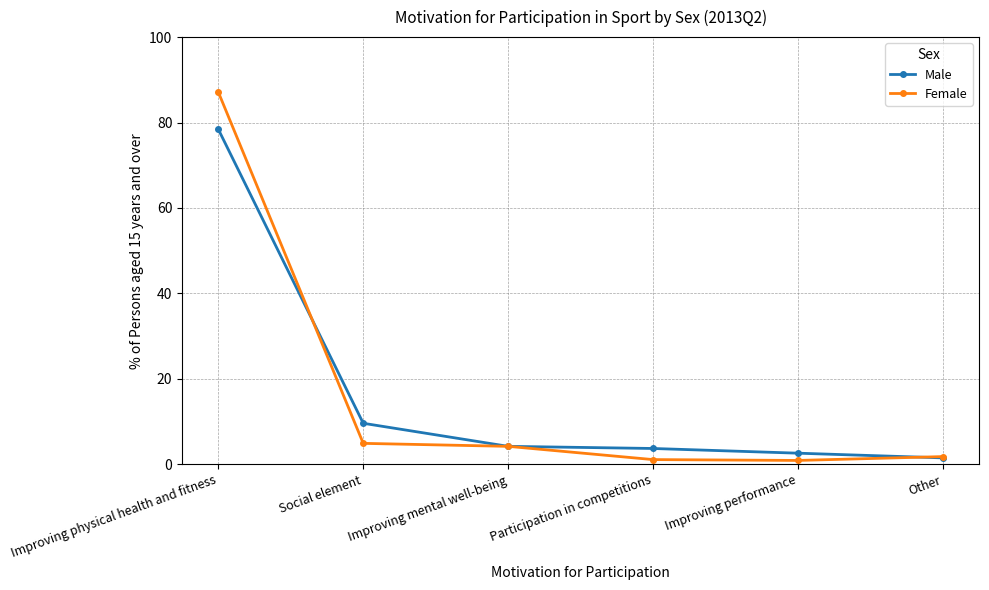

At which label does Male reach its peak?

Improving physical health and fitness